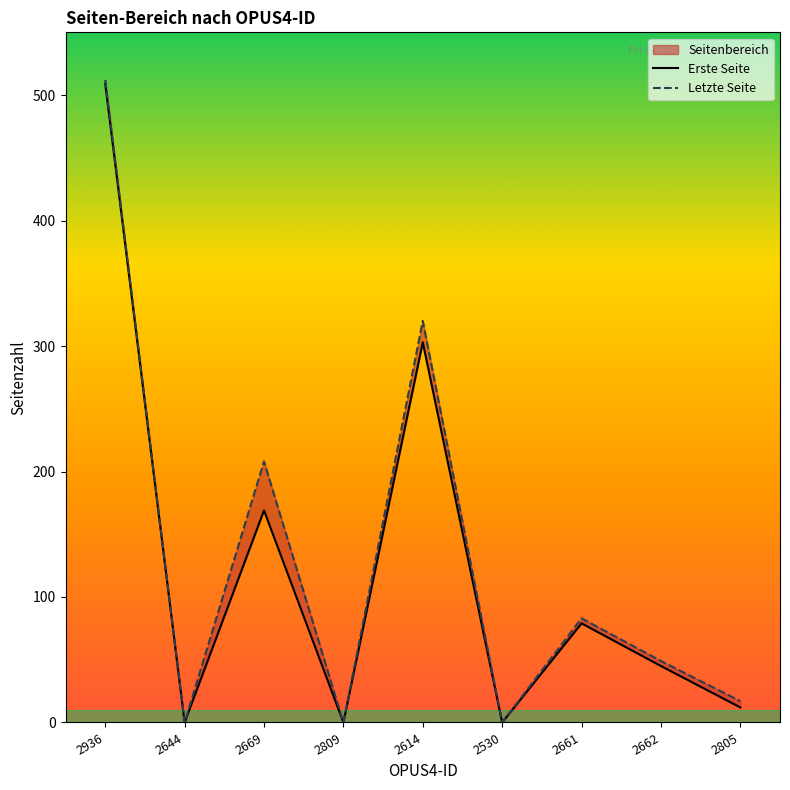

At 2936, list the series in order from largest to smallest.

Letzte Seite, Erste Seite